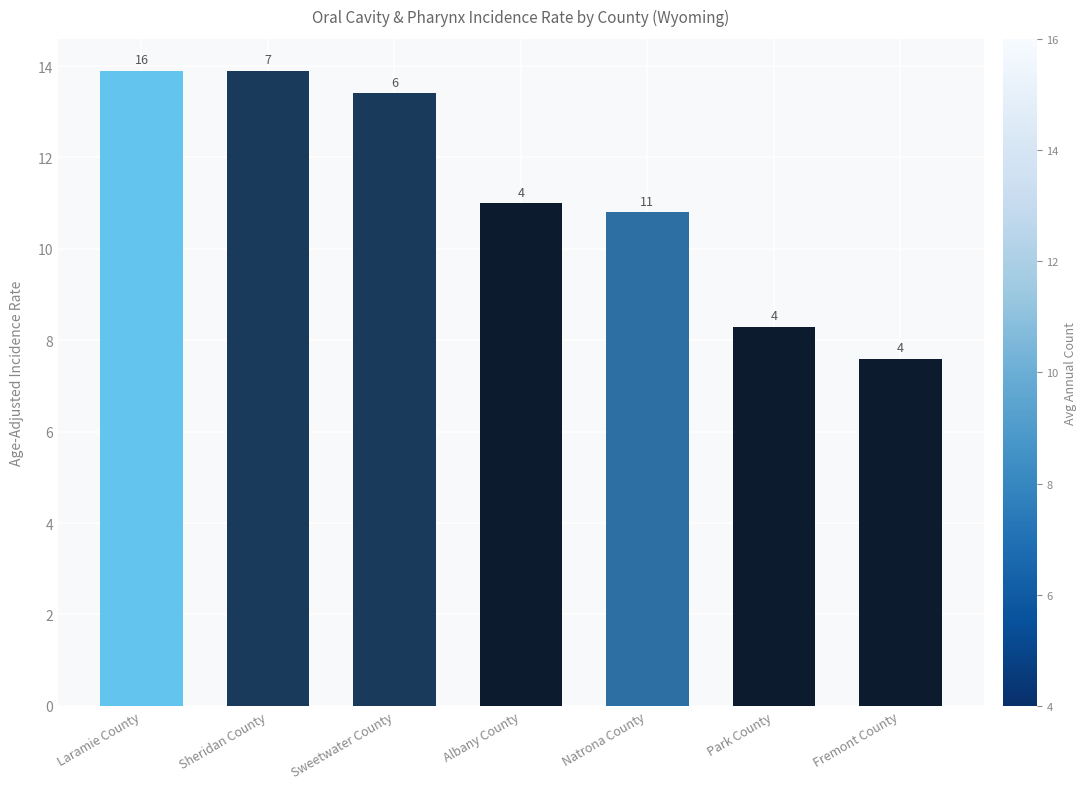

Which label corresponds to the largest value in the chart?

Laramie County